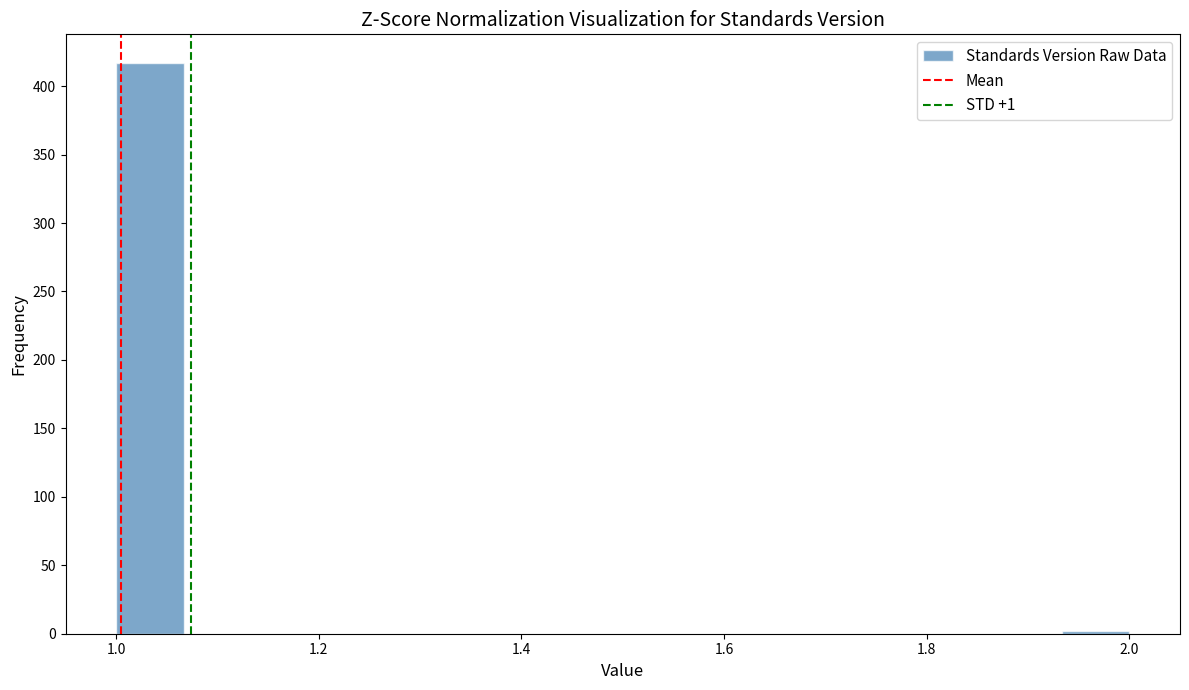

Around what value on the x-axis is the tallest bar? Give the approximate position of its centre, as read against the axis.

1.04